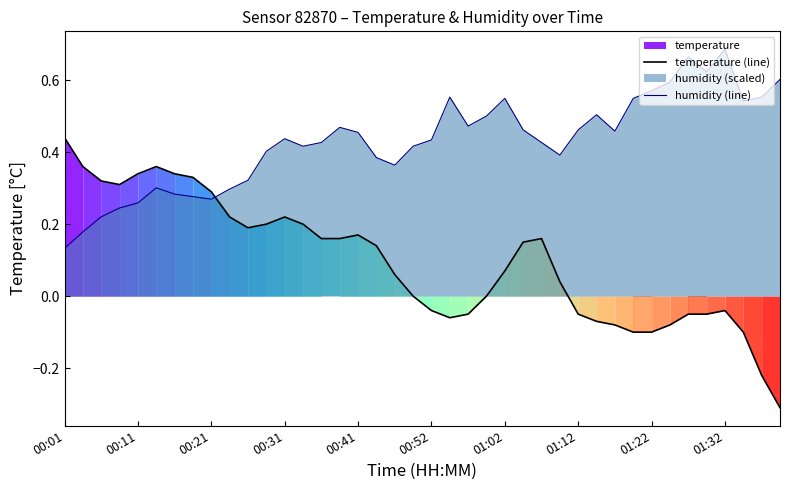

What is the average value of the temperature (line) series?

0.1